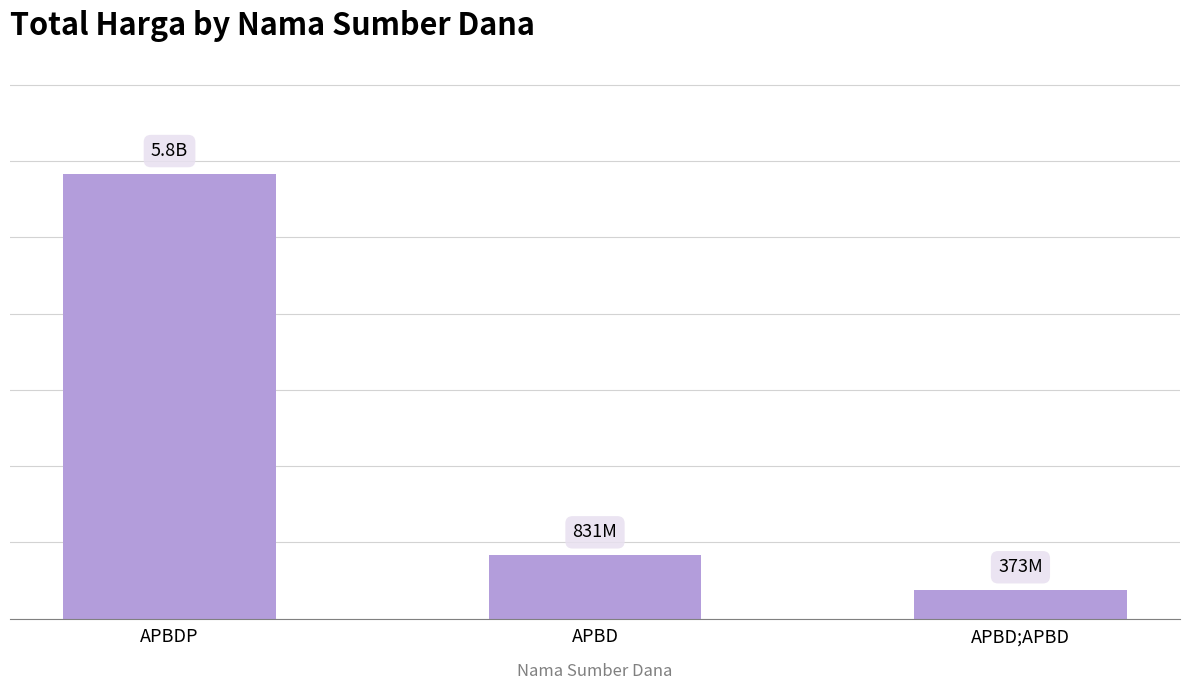

What is the sum of the values at APBD and APBDP?

6663400555